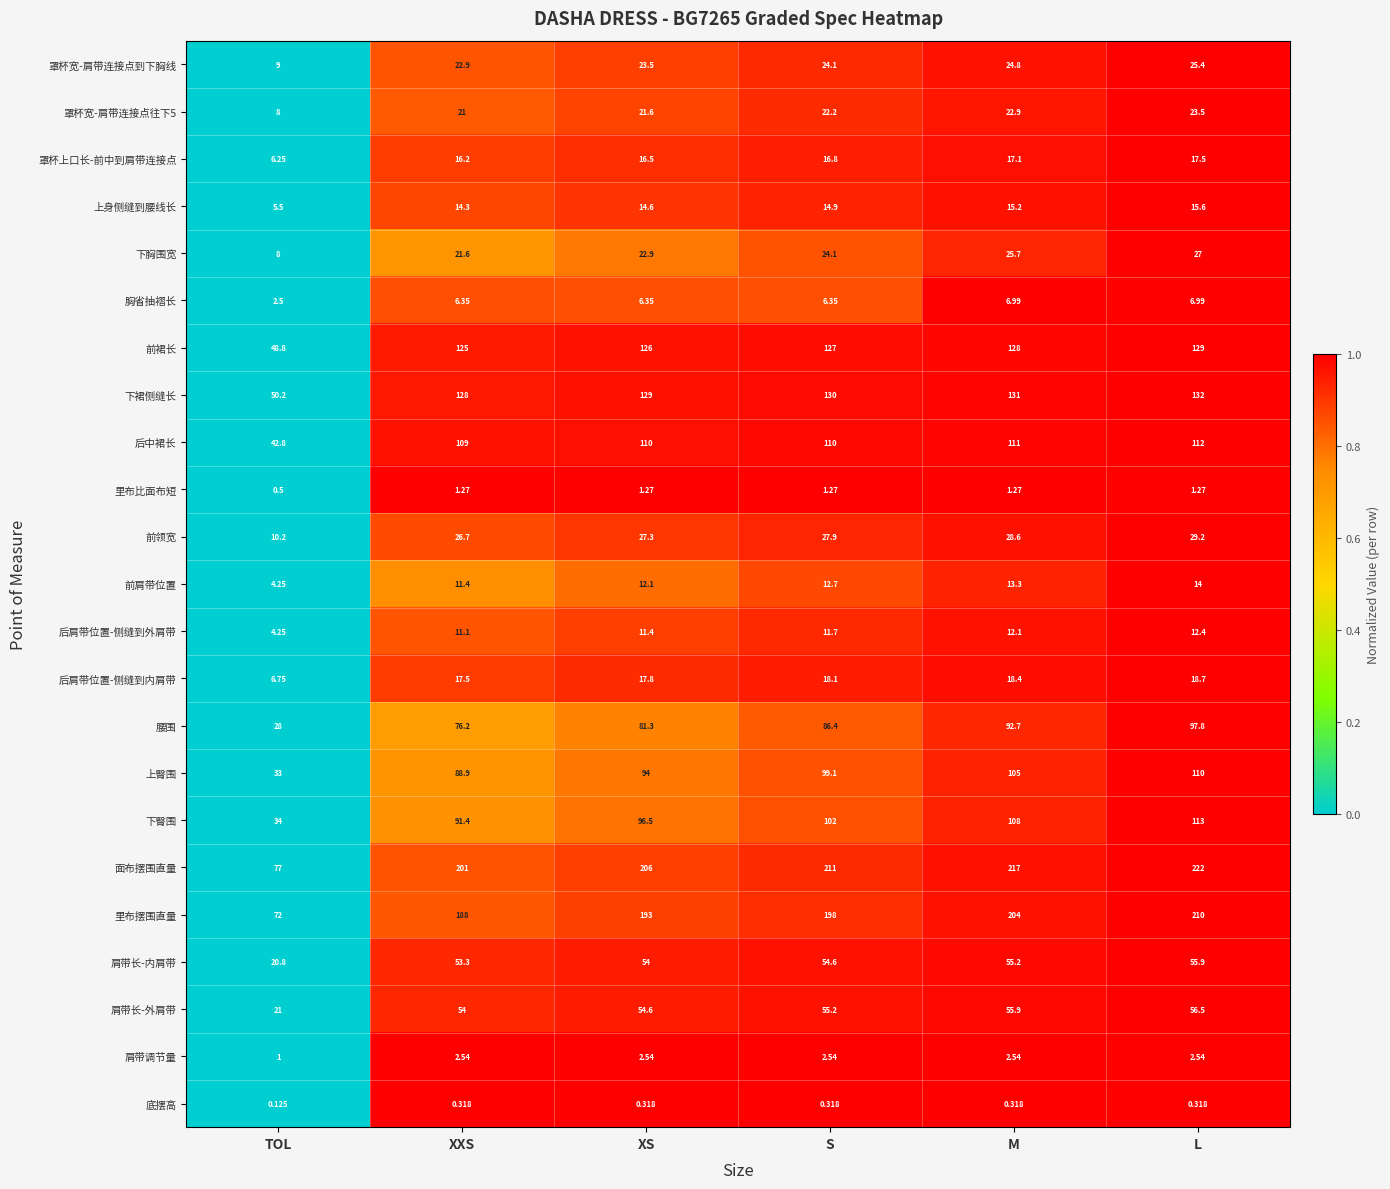

What is the spread (max minus min) of values at M?

216.7